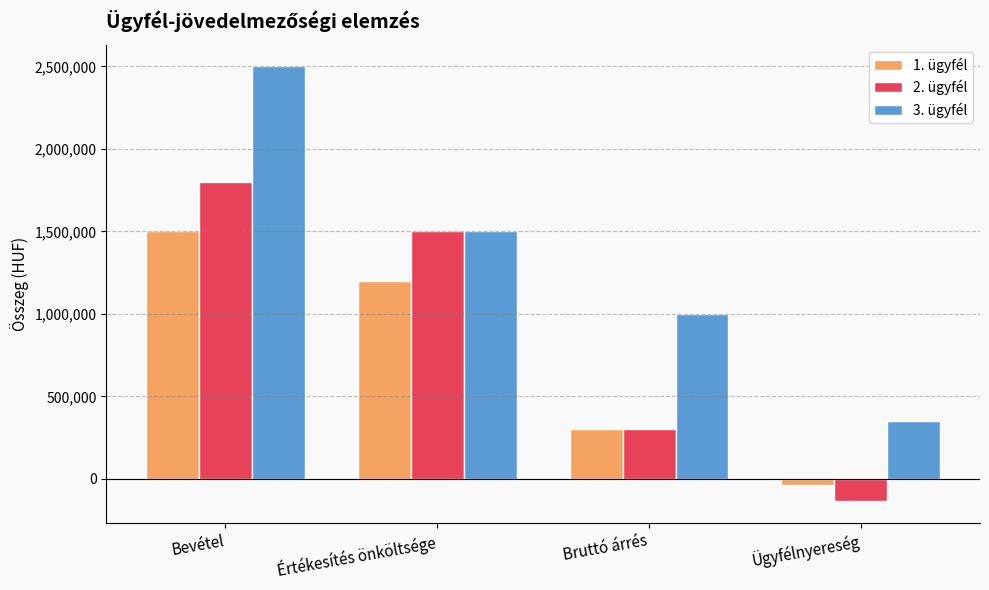

Which label corresponds to the largest value in the chart?

Bevétel